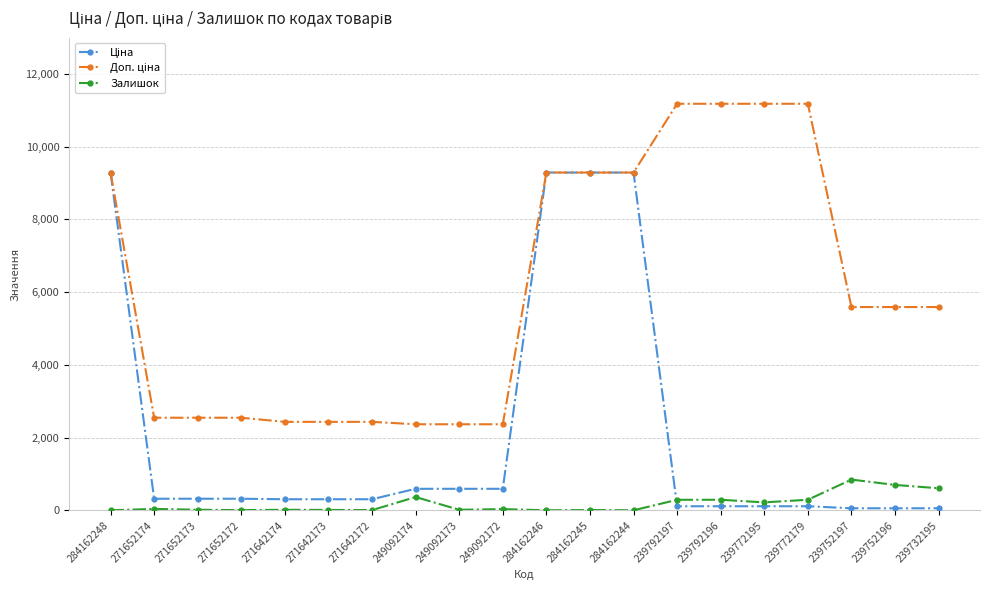

At how many categories does at least one series exceed 6772?

8